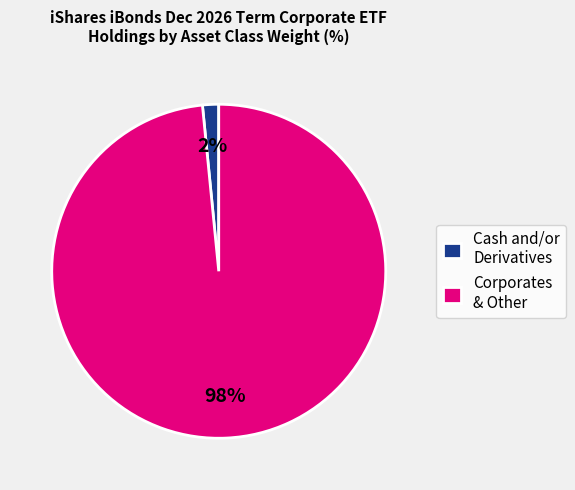

How many segments does this pie chart have?

2